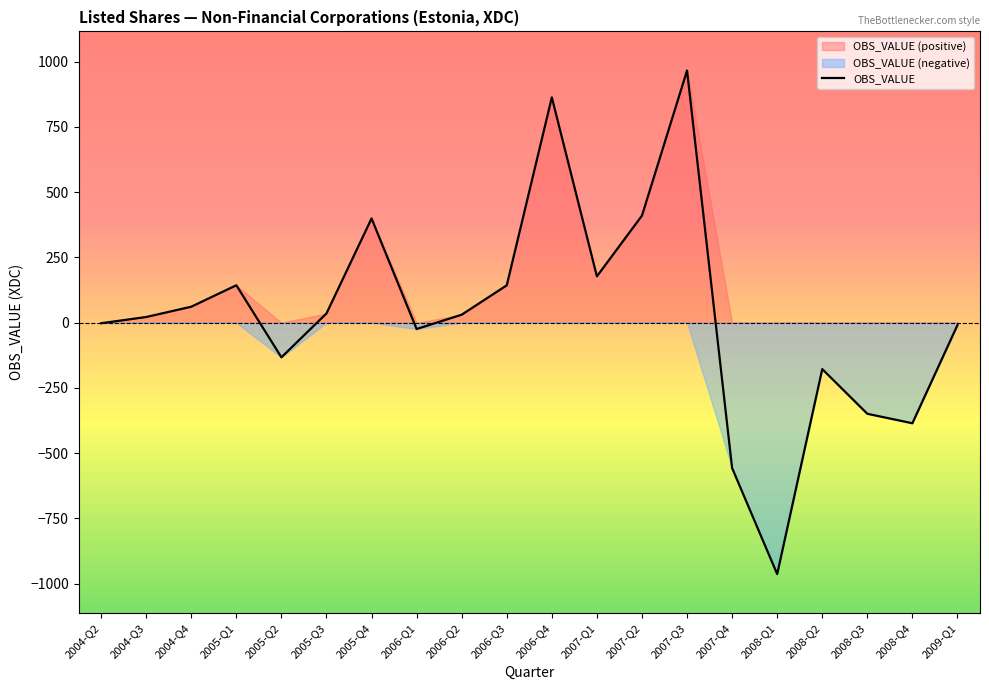

Which has a higher value, 2008-Q2 or 2008-Q1?

2008-Q2